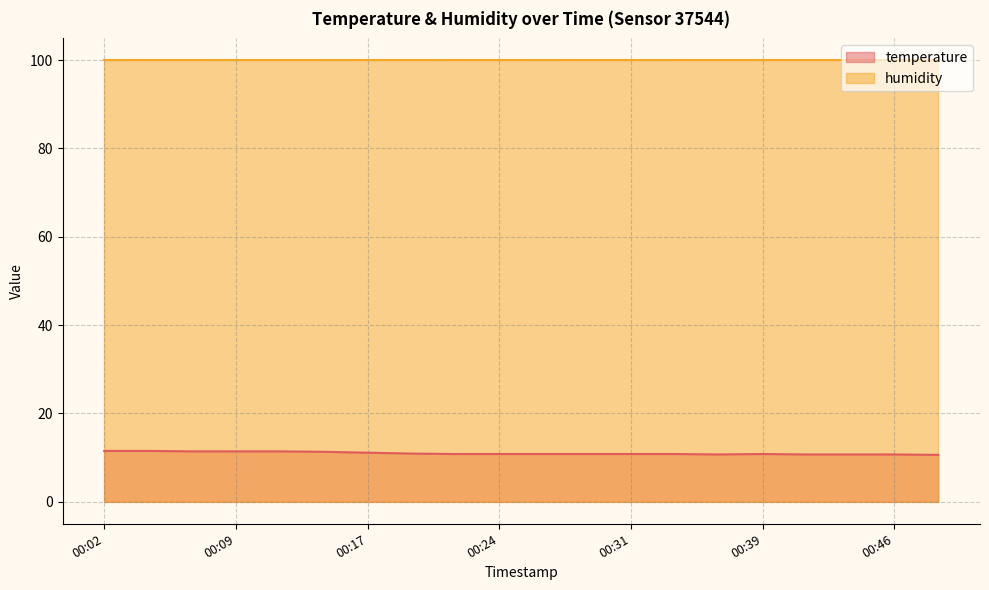

What is the difference between the values at 00:09 and 00:39?

0.6